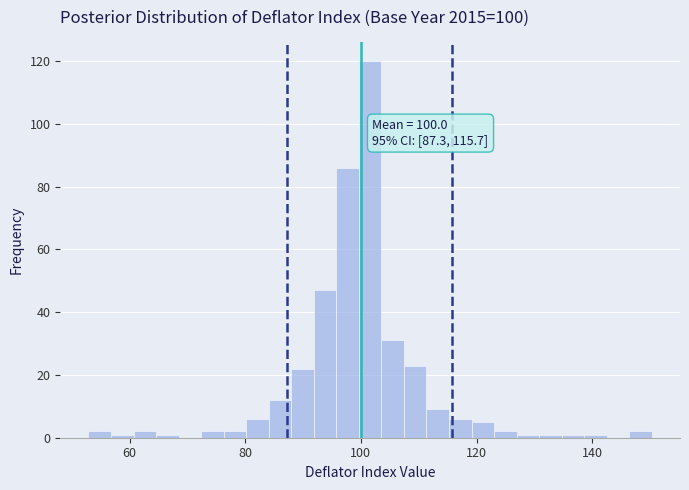

Read against the x-axis, roughly where is the centre of the tallest bar?

102